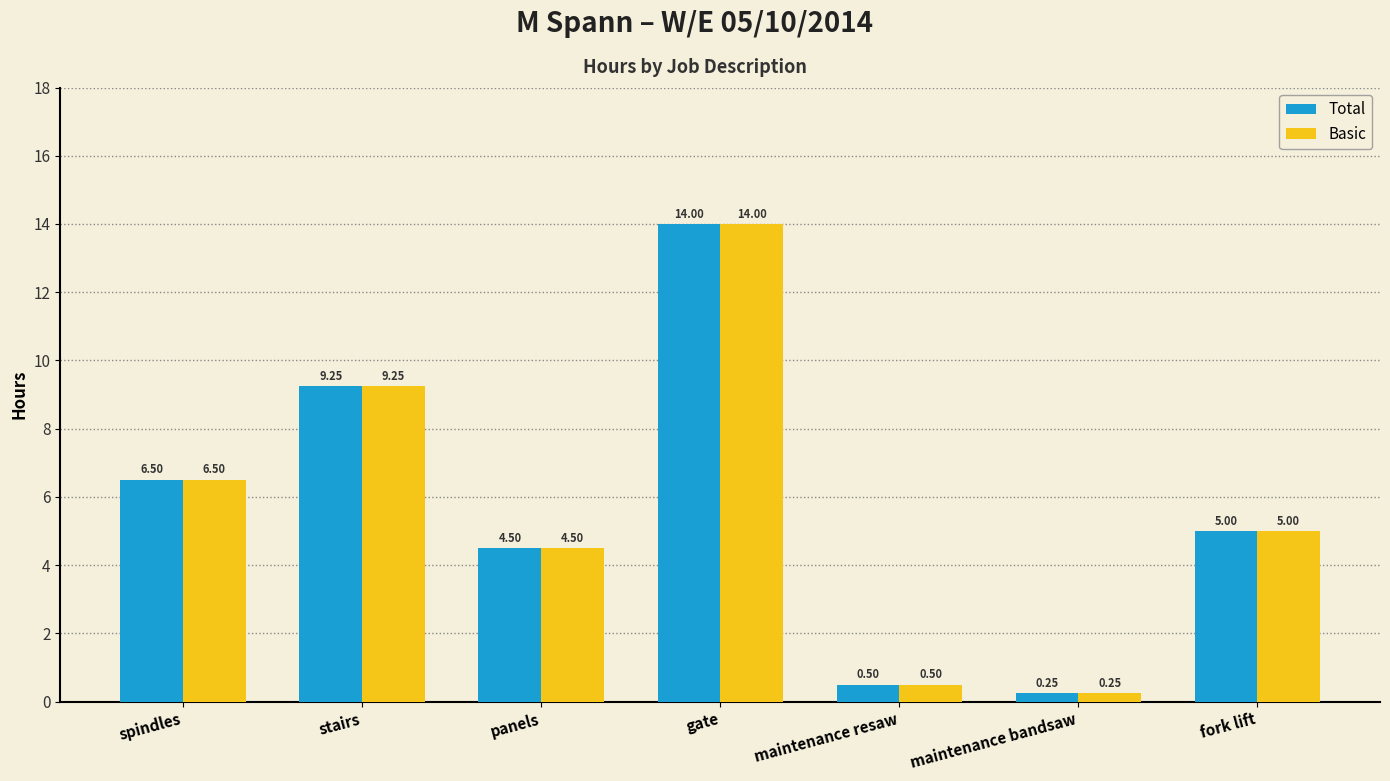

How many categories are shown in the chart?

7